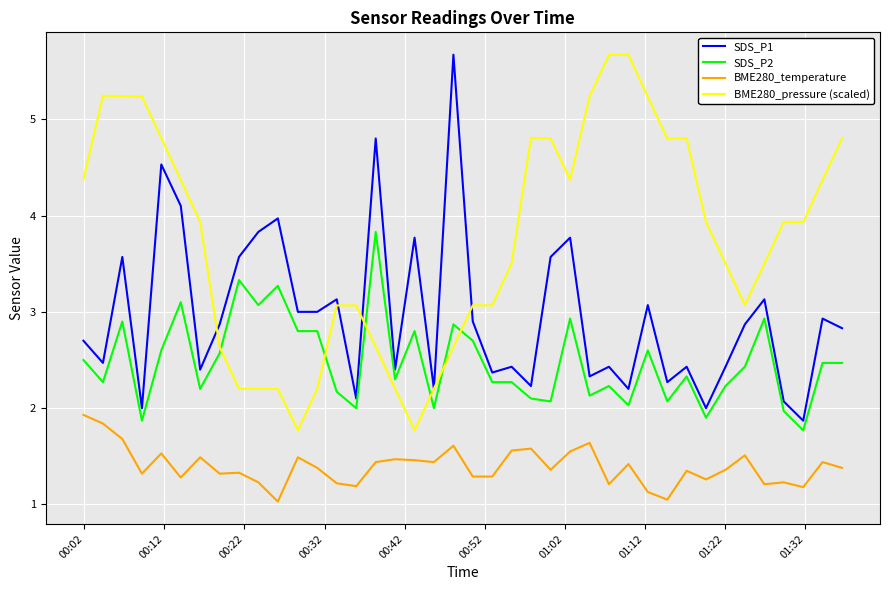

How many interior local peaks does the SDS_P1 series have?

14